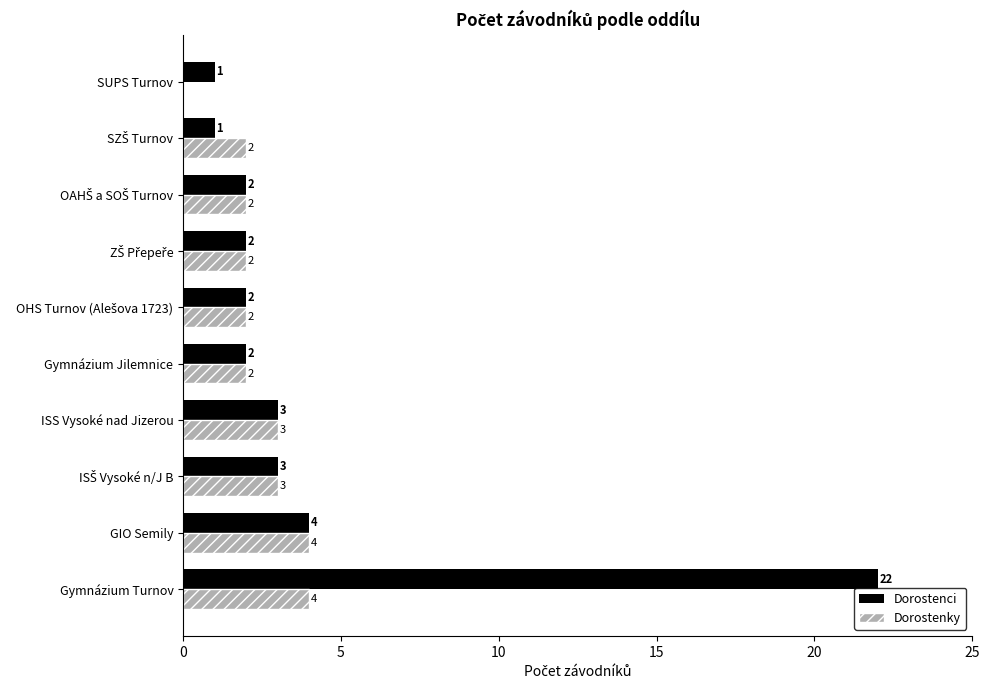

Count the Dorostenky values in the range 2 to 3.

7